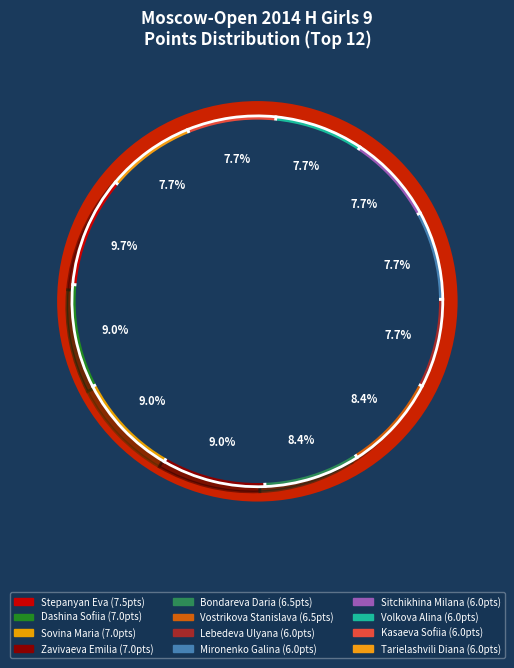

What percentage is the Vostrikova Stanislava slice, to the nearest percent?

8%